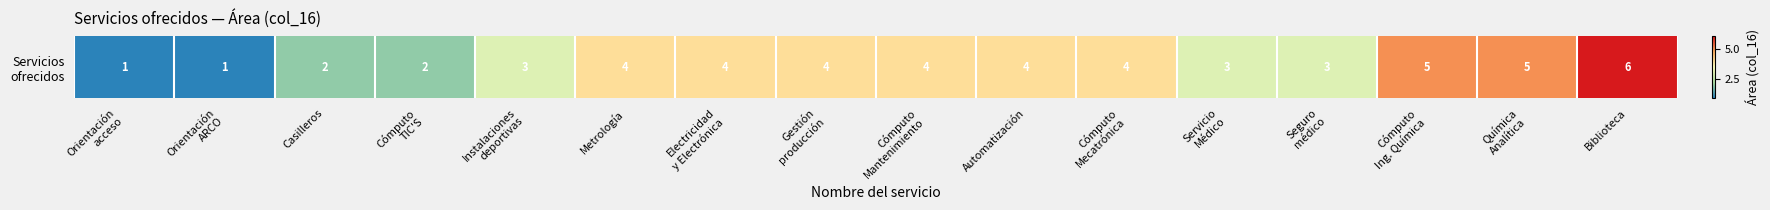

Rank the categories by value from highest to lowest.

Biblioteca, Cómputo
Ing. Química, Química
Analítica, Metrología, Electricidad
y Electrónica, Gestión
producción, Cómputo
Mantenimiento, Automatización, Cómputo
Mecatrónica, Instalaciones
deportivas, Servicio
Médico, Seguro
médico, Casilleros, Cómputo
TIC'S, Orientación
acceso, Orientación
ARCO